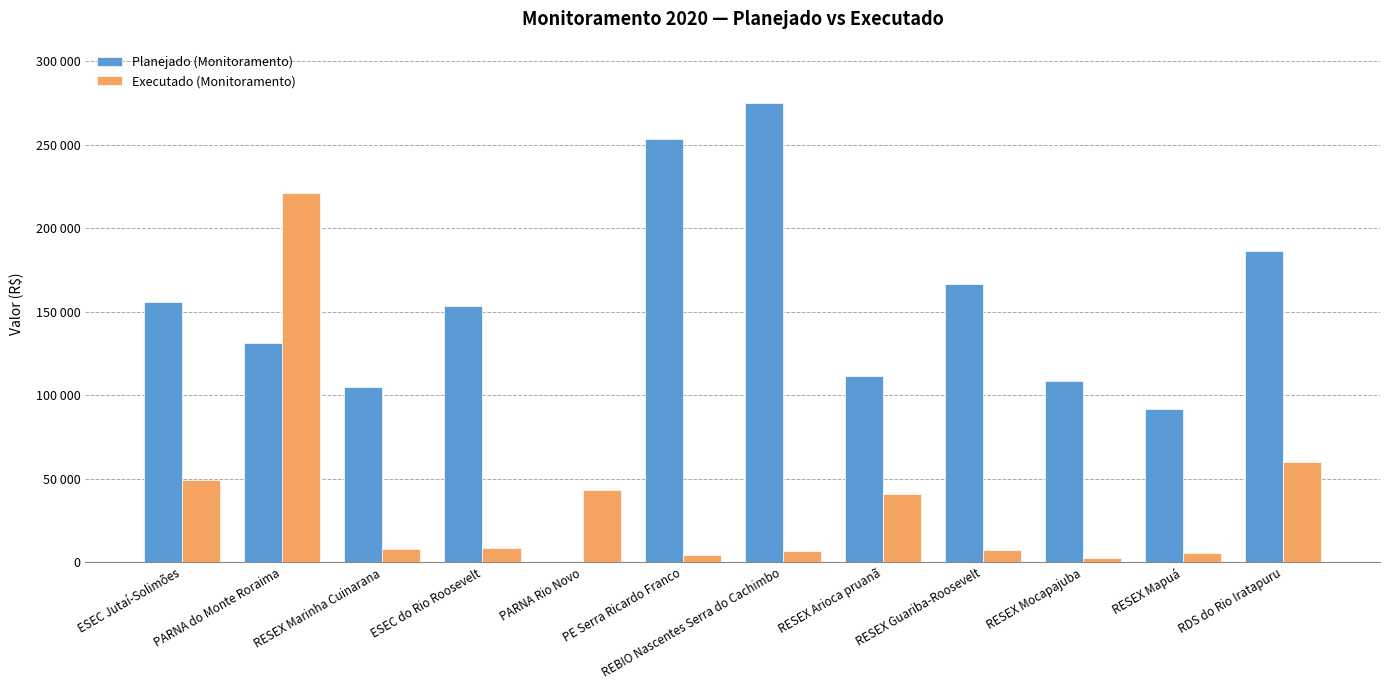

What are all the series names shown in the legend?

Planejado (Monitoramento), Executado (Monitoramento)